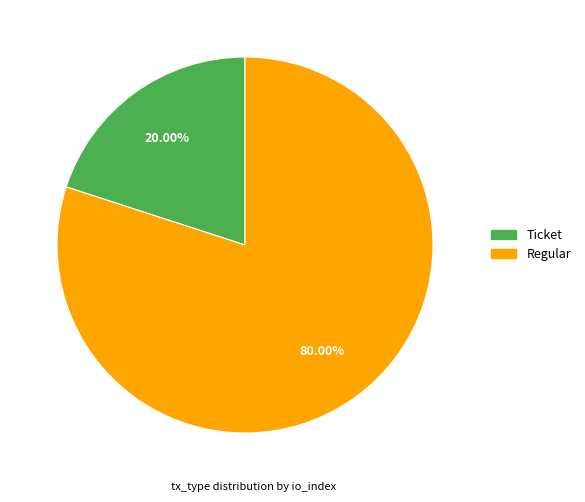

What percentage is NOT represented by Ticket?

80.0%